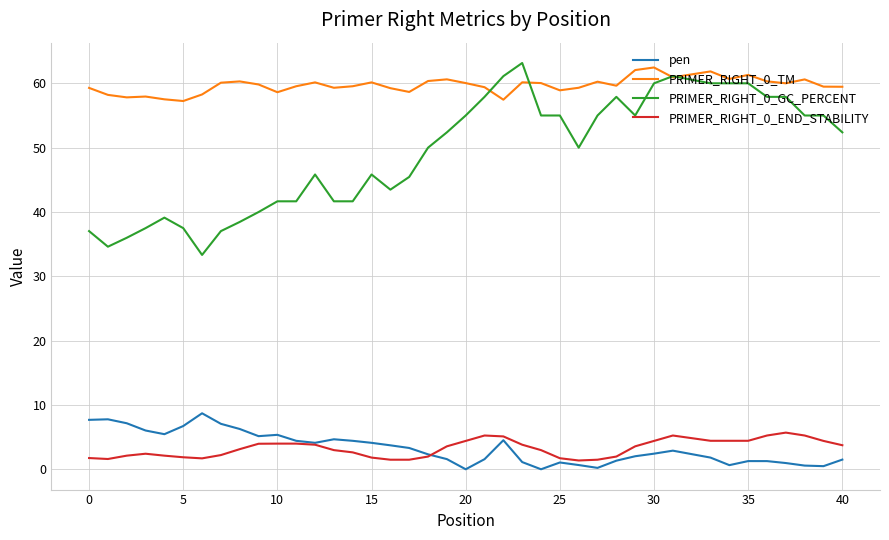

At how many categories does at least one series exceed 14?

40